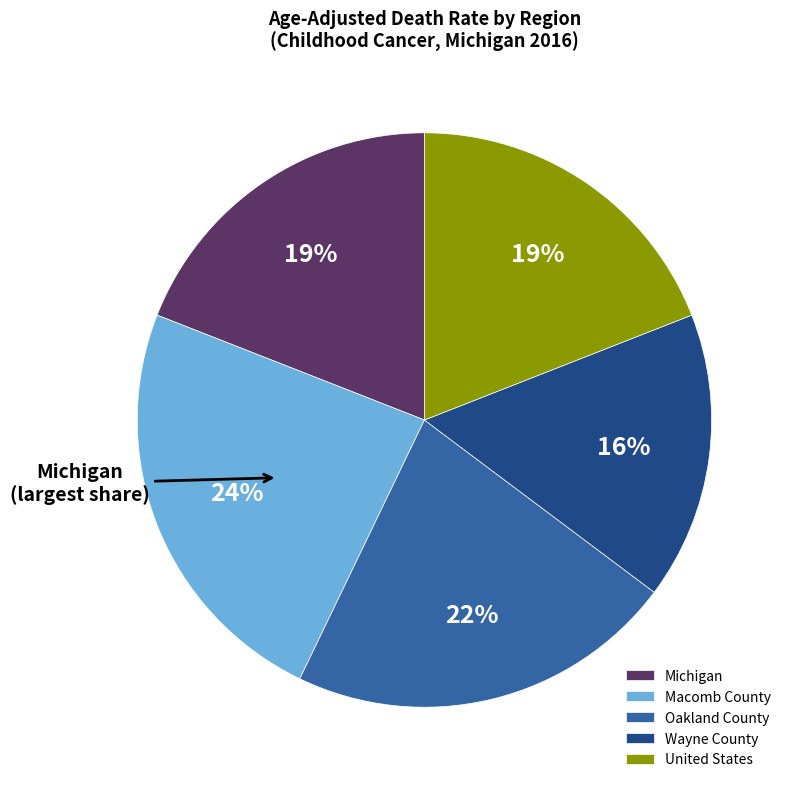

Is the sum of Michigan and Oakland County greater than half?

No